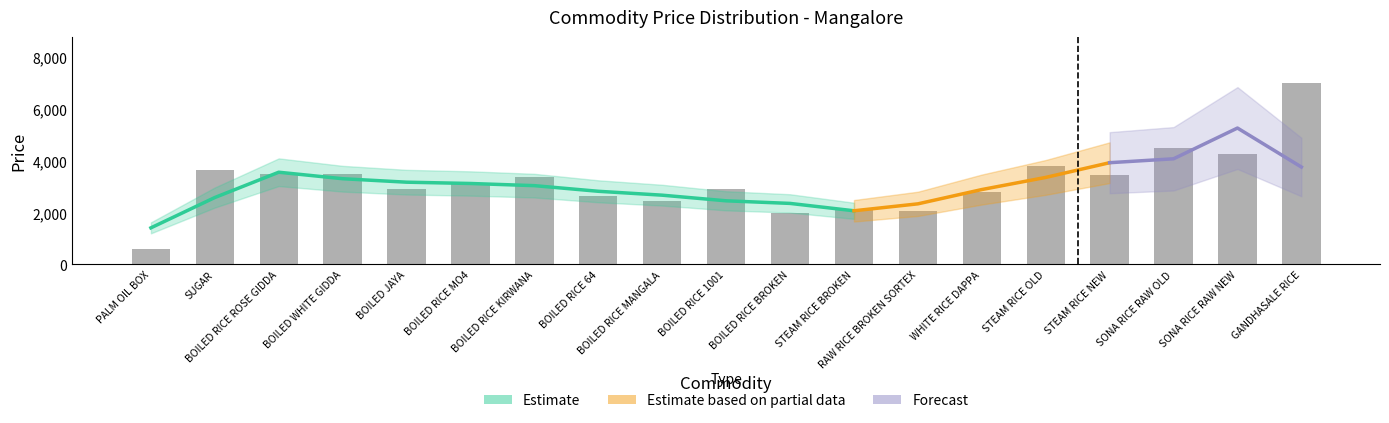

What is the label of the 15th bar from the right?

BOILED JAYA